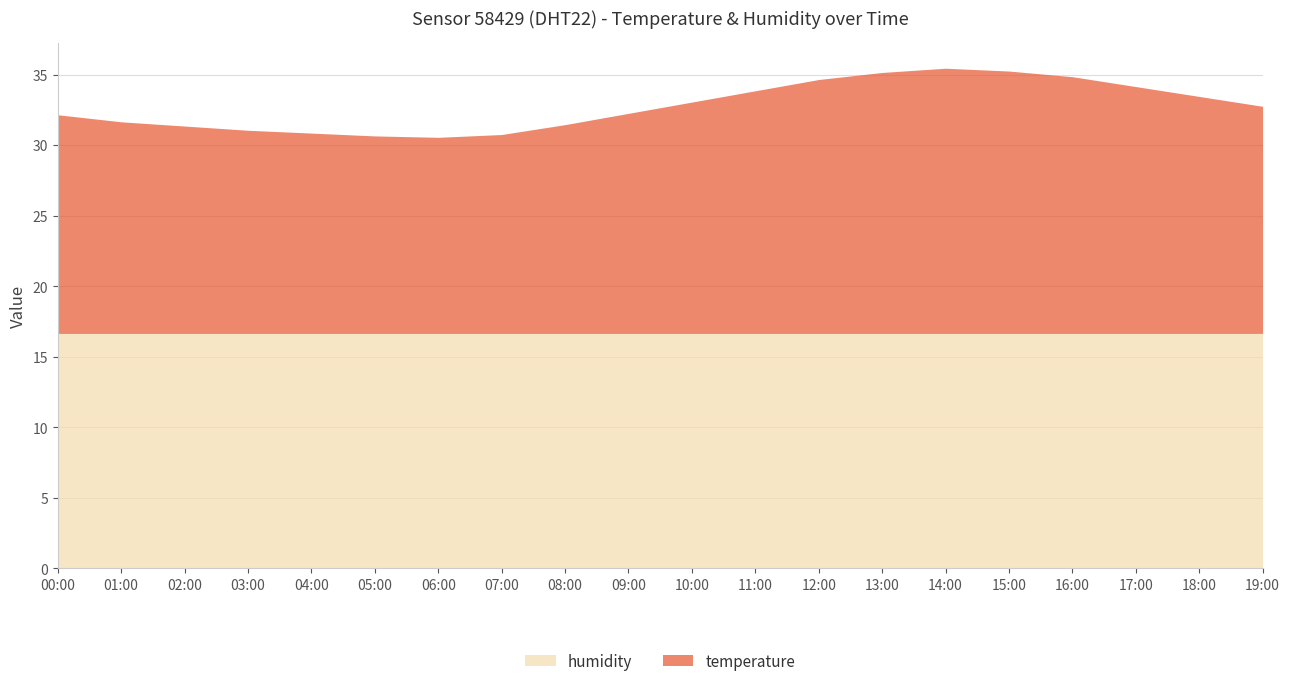

How many data points does each series have?

20